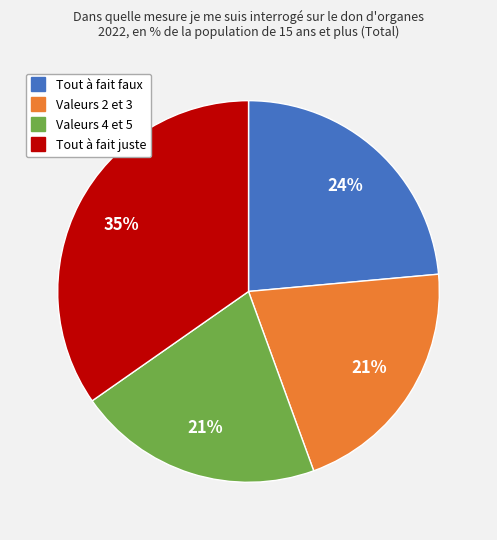

To the nearest percent, what is the combined percentage of Tout à fait faux and Tout à fait juste?

58%